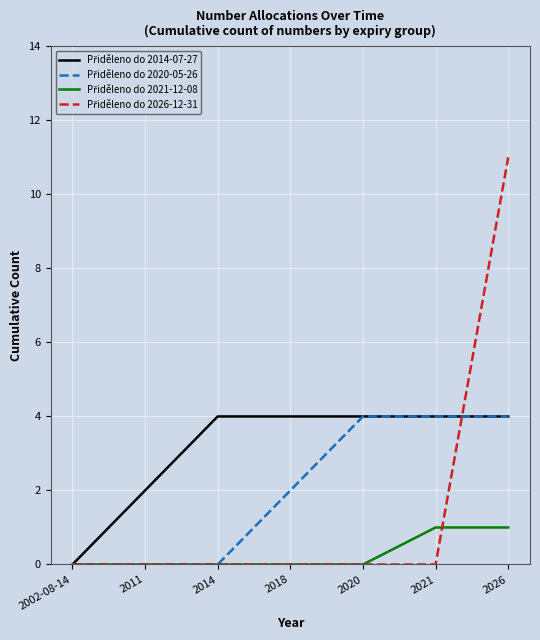

What is the total value across all series at 2014?

4